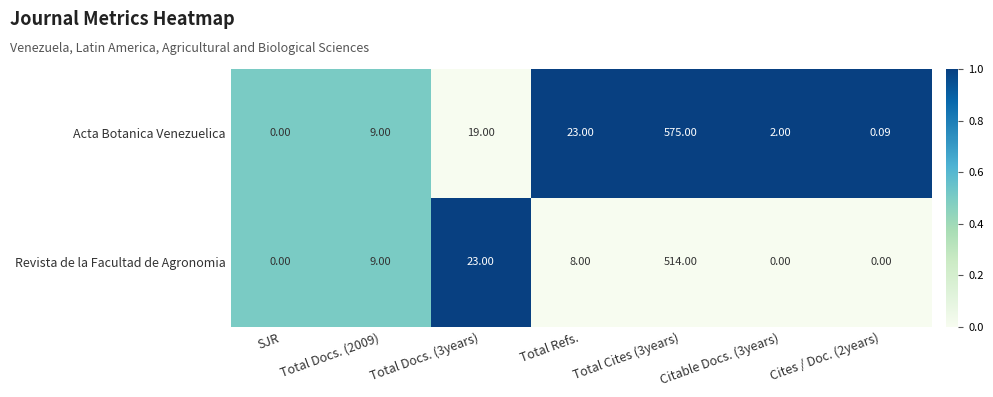

Which series has the widest spread of values?

Acta Botanica Venezuelica